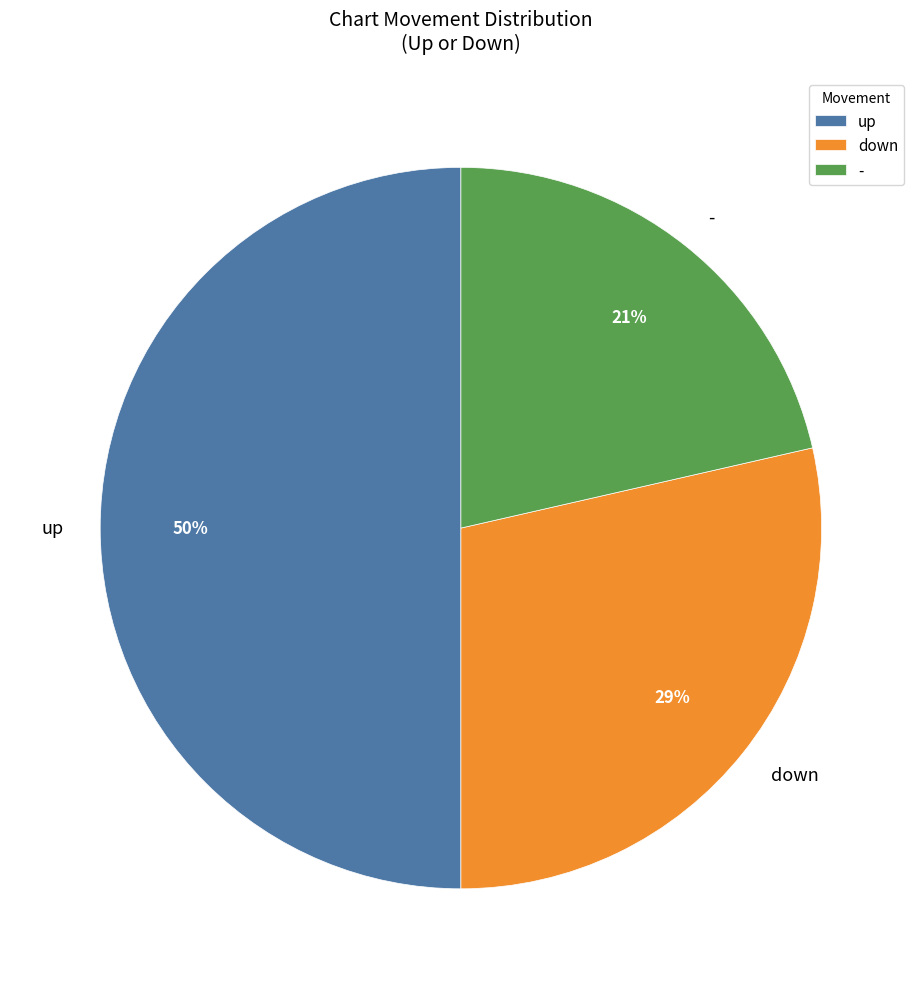

Rank the categories by value from lowest to highest.

-, down, up